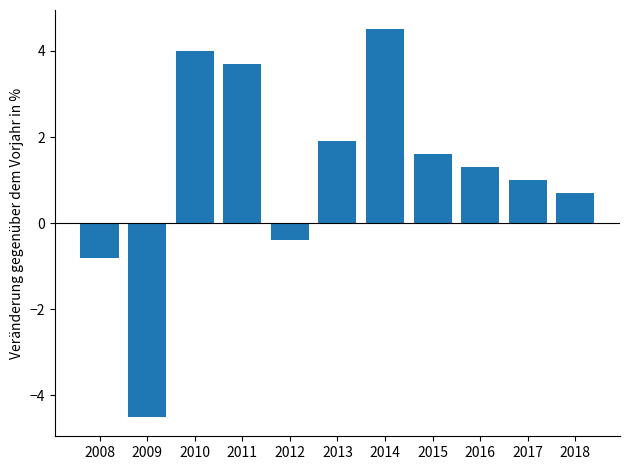

What is the value of the 11th bar from the left?

0.7